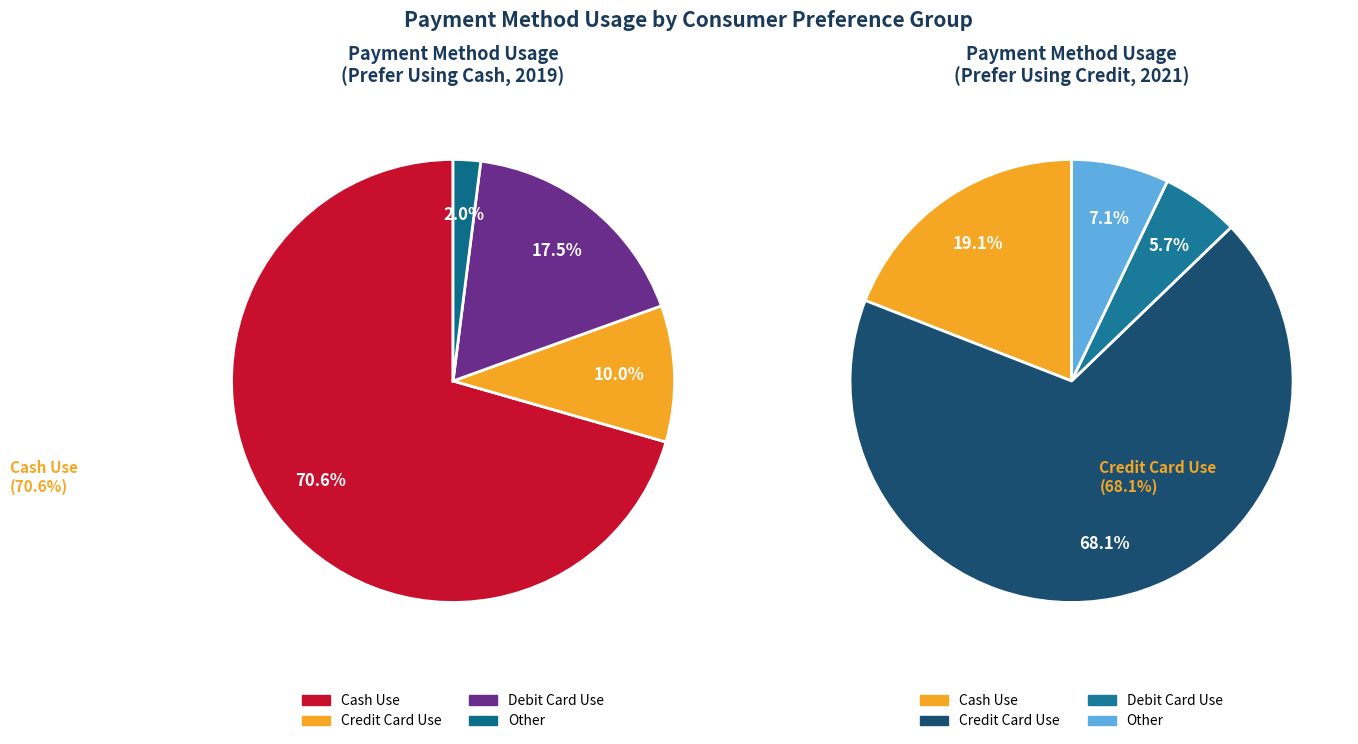

Is Cash Use the majority of the pie?

Yes